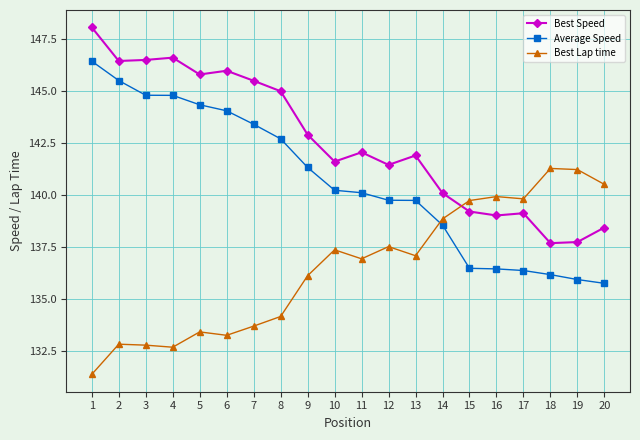

List the series in order of their peak value, highest first.

Best Speed, Average Speed, Best Lap time